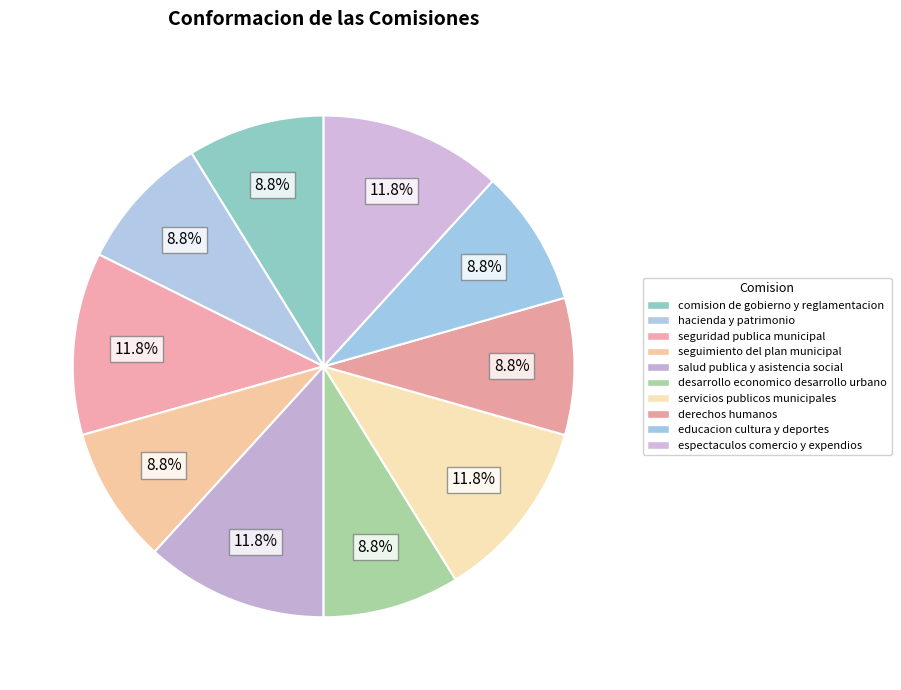

To the nearest percent, what is the combined percentage of hacienda y patrimonio and servicios publicos municipales?

21%